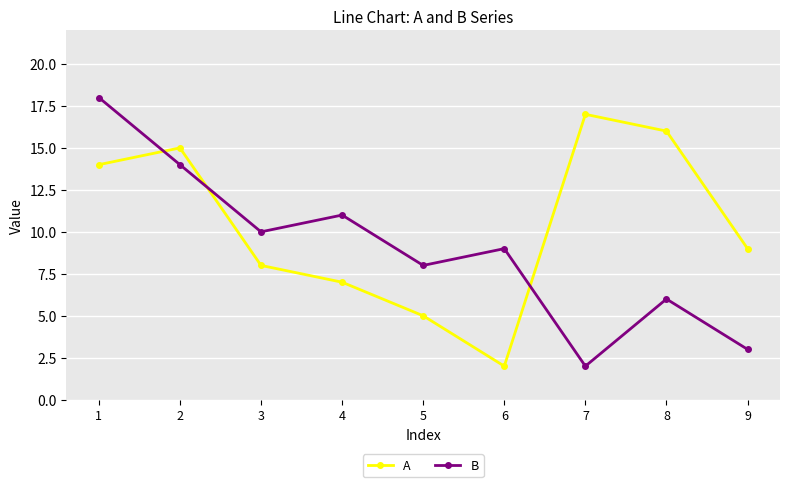

What value does the A series have at 2, to the nearest 5?

15